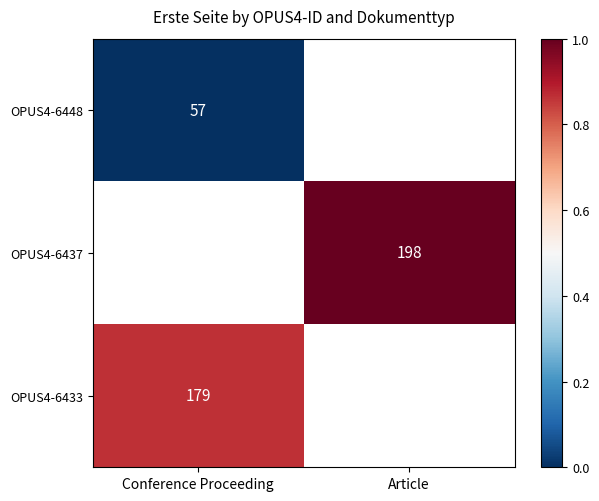

The value of OPUS4-6448 at Conference Proceeding is 57. True or false?

True